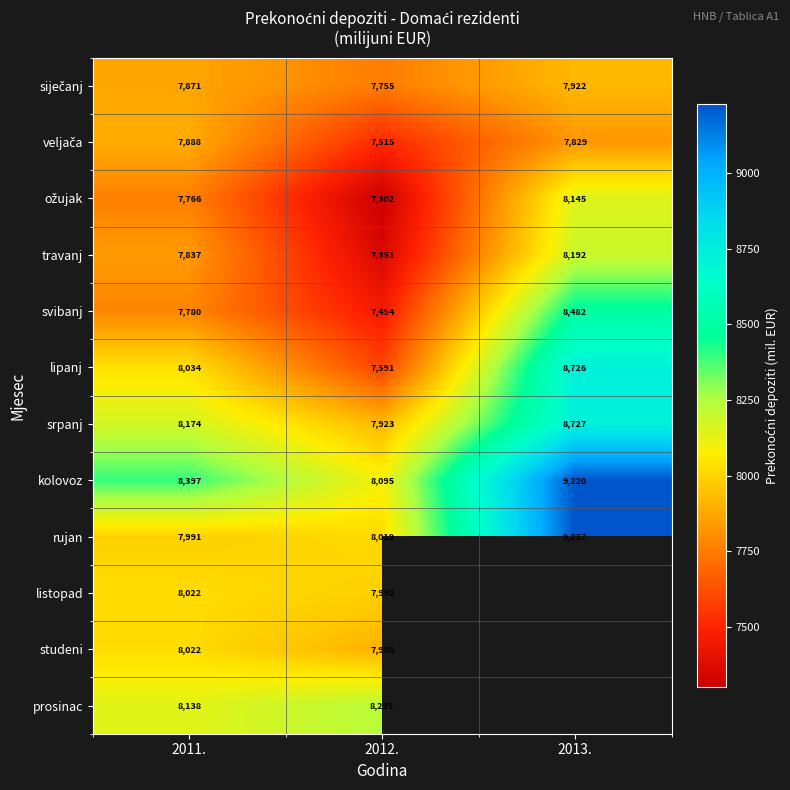

At which category is the sum across all series the highest?

2011.